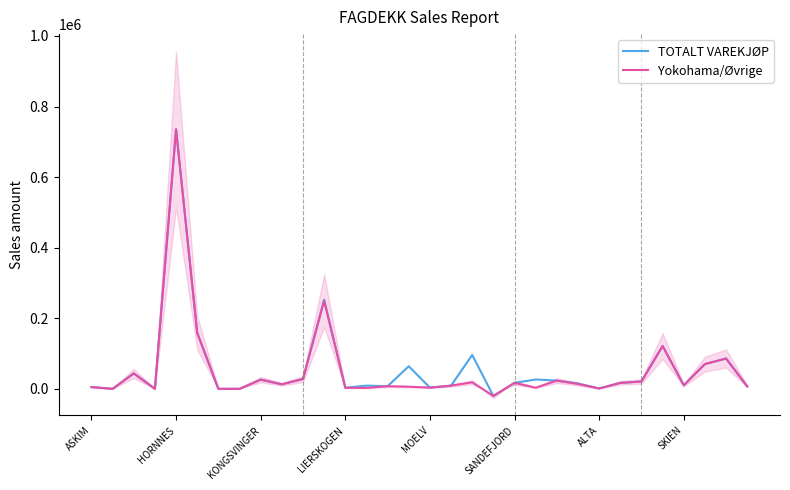

What is the highest value of the TOTALT VAREKJØP series?

735419